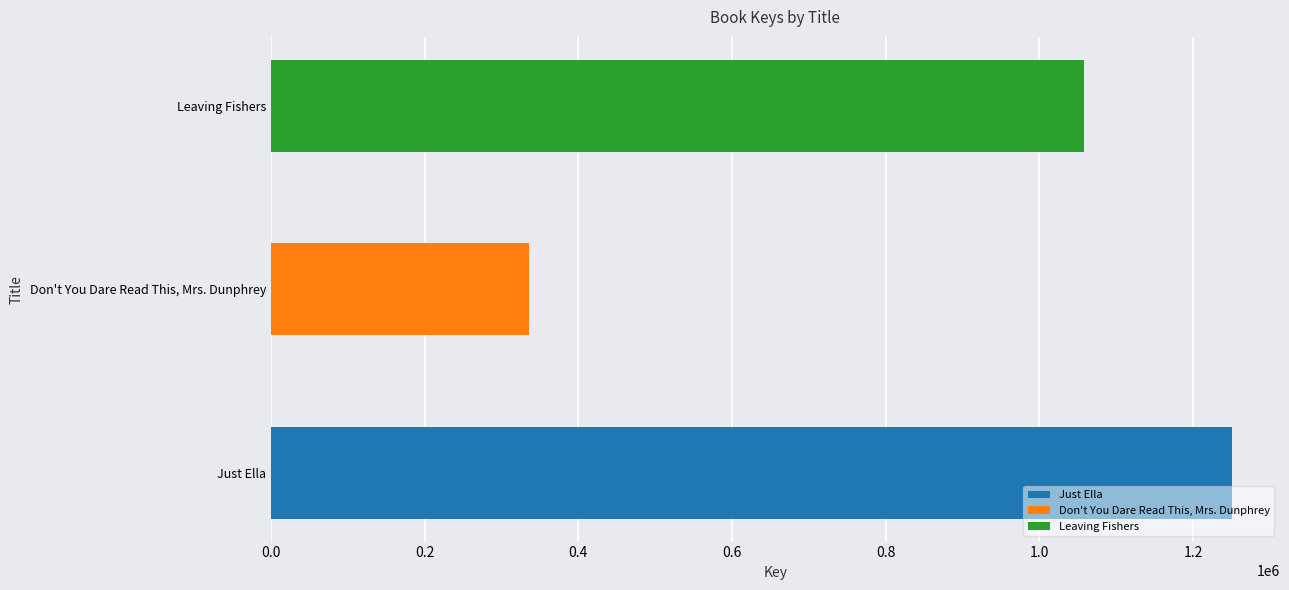

What is the difference between the maximum and second lowest values?

192698